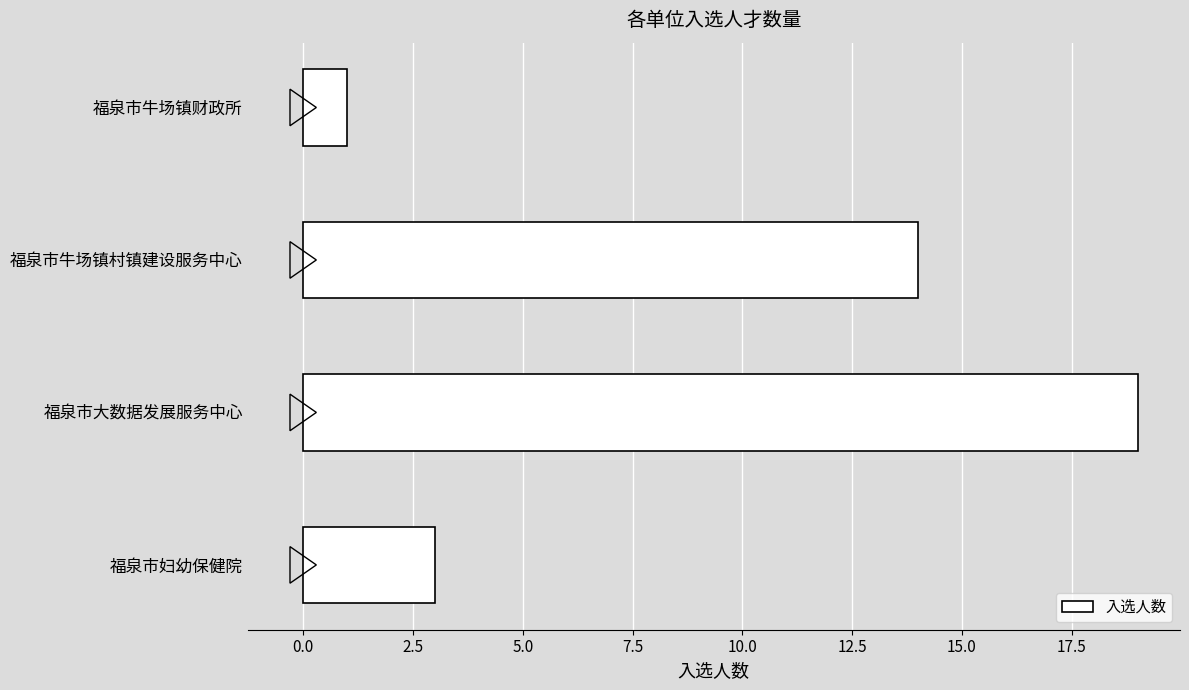

The chart shows a value of 3 at 福泉市妇幼保健院. True or false?

True